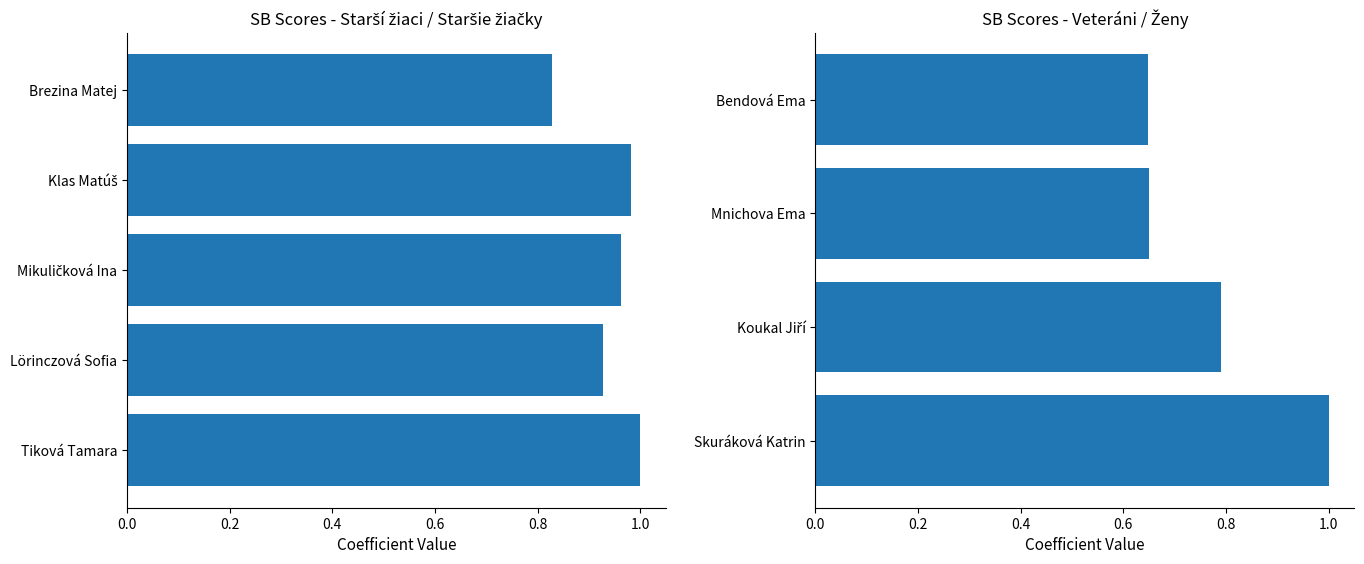

How many data points does each series have?

4